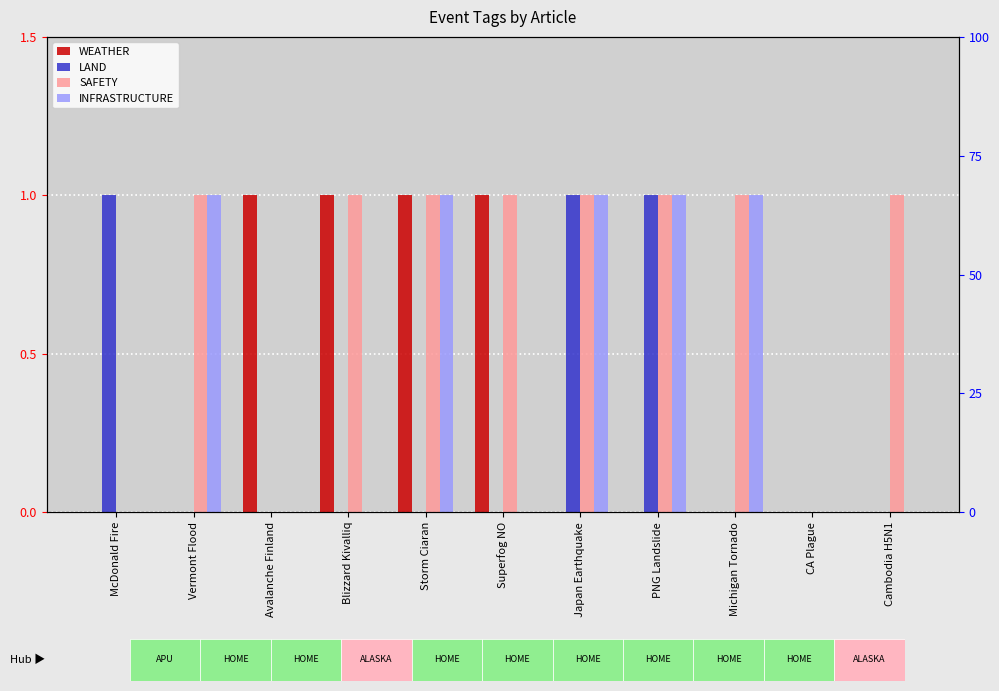

Which category has the highest value across all series?

Avalanche Finland